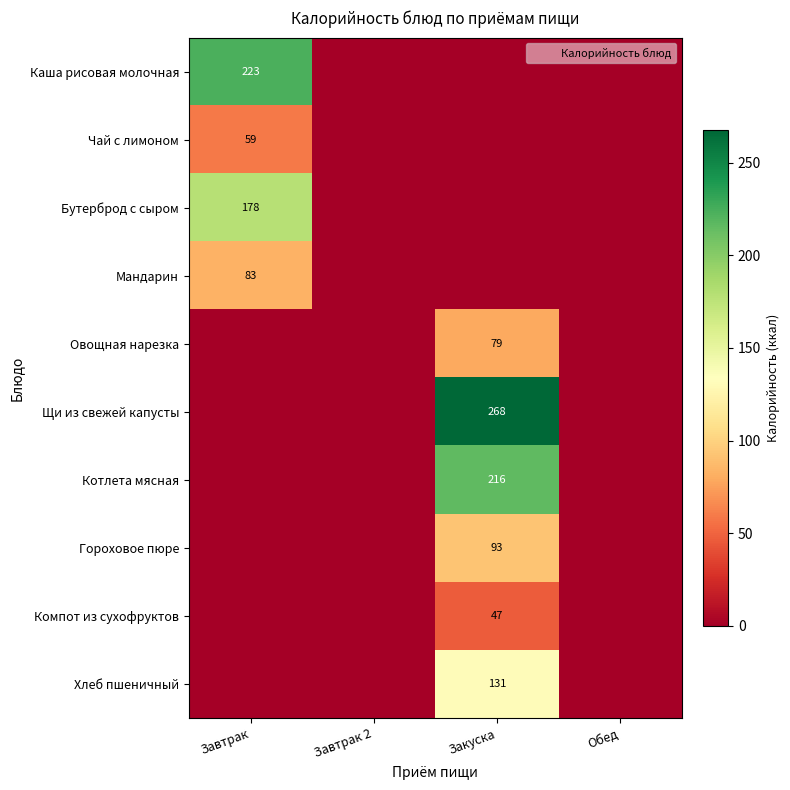

What is the difference between the highest and lowest values at Закуска?

267.8